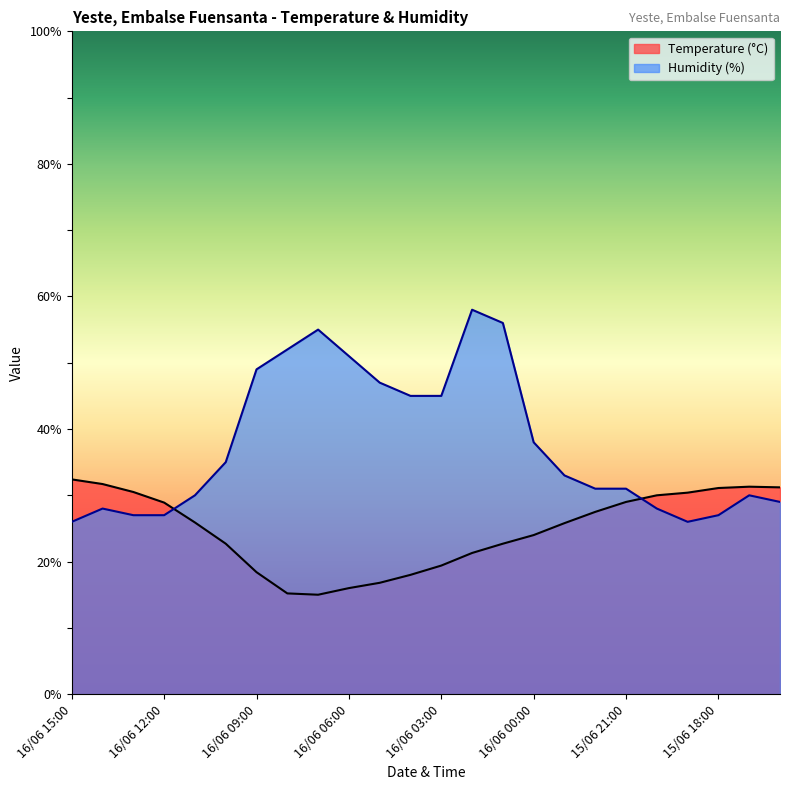

What is the minimum value shown in the chart?

15.0